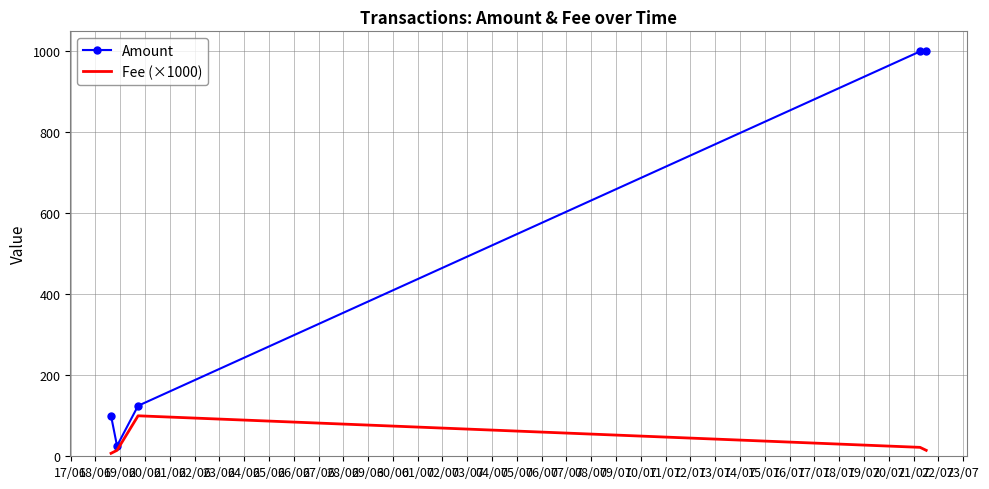

Rank the series by their maximum value, from highest to lowest.

Amount, Fee (×1000)